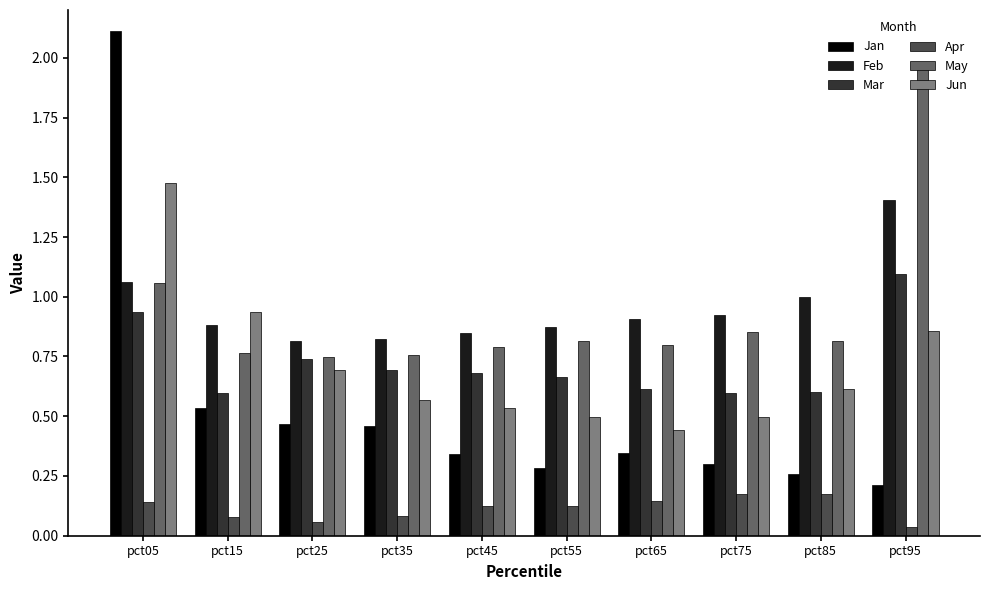

Which series has the largest total across all categories?

Feb